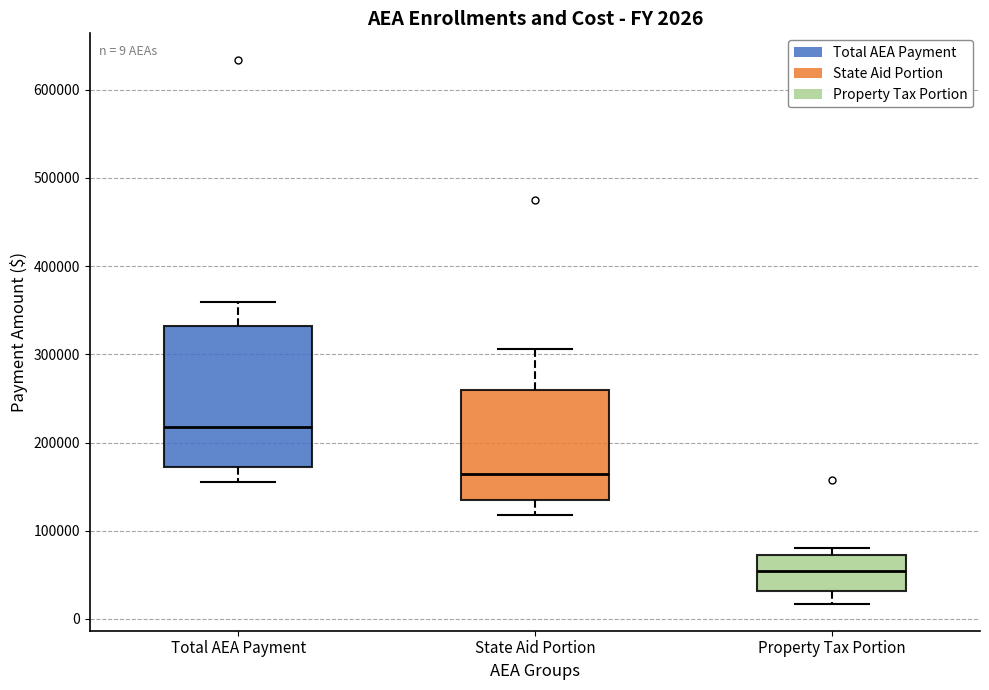

Which box is the tallest, from its lower edge to its upper edge?

Total AEA Payment